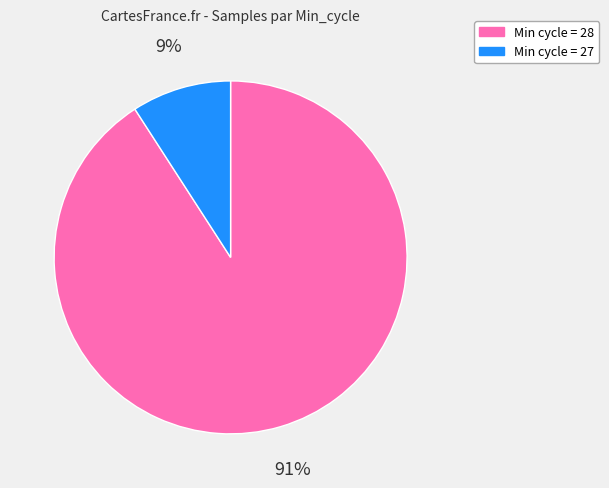

Is the sum of Min cycle = 27 and Min cycle = 28 greater than half?

Yes